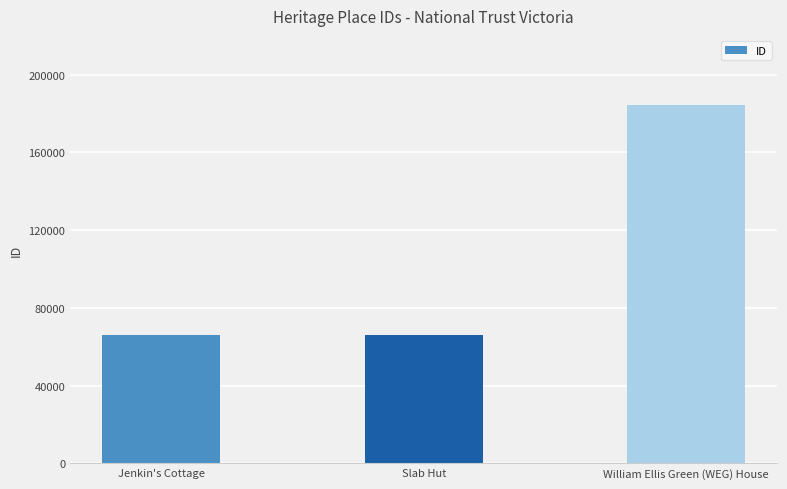

What position from the right is William Ellis Green (WEG) House?

1